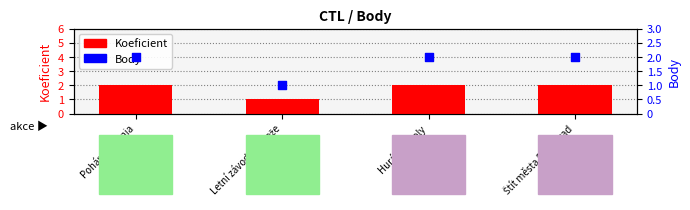

Is the value of Body at Pohár Bohemia greater than the value of Koeficient at Štít města Poděbrad?

No